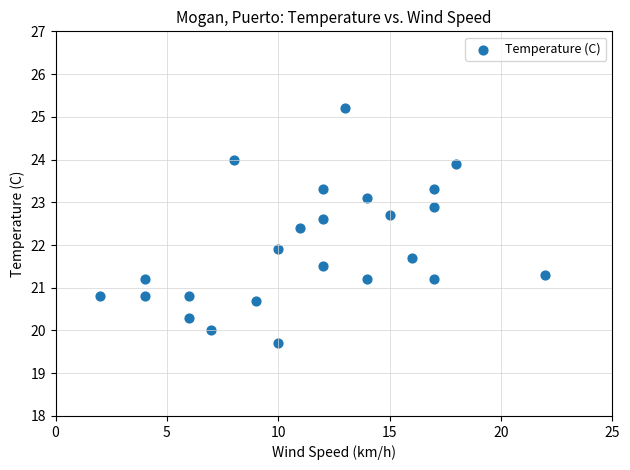

What Y value in the scatter plot is closest to 22?

21.9